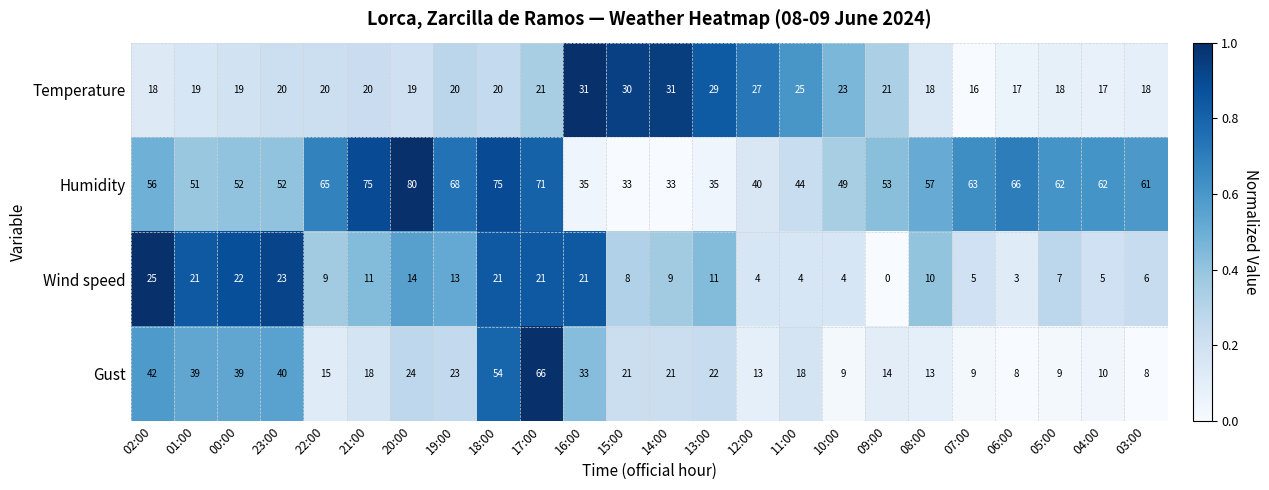

How many positive values does the Wind speed series have?

23